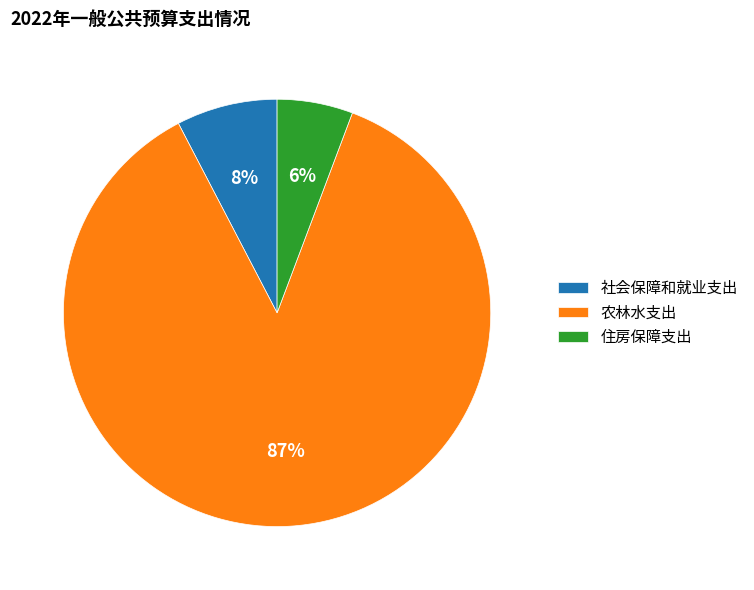

How many slices are in this pie chart?

3